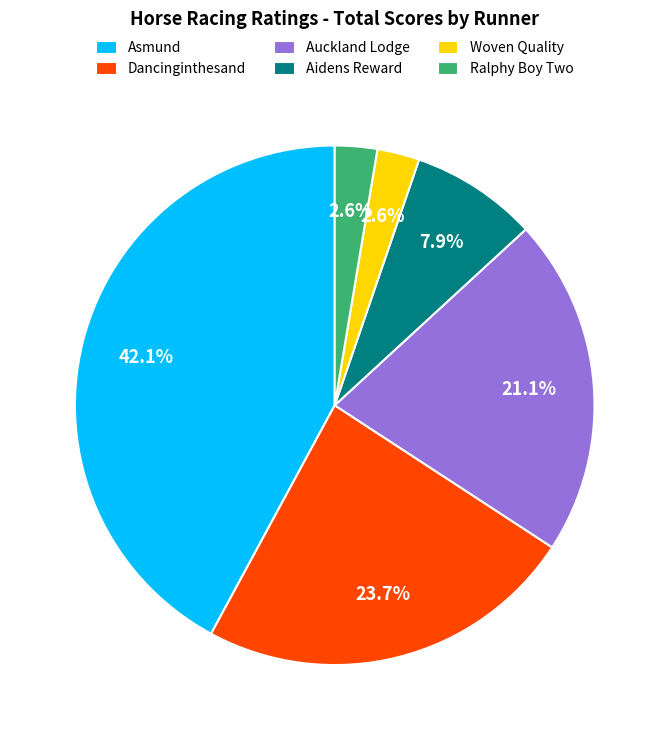

Does any single category account for the majority?

No